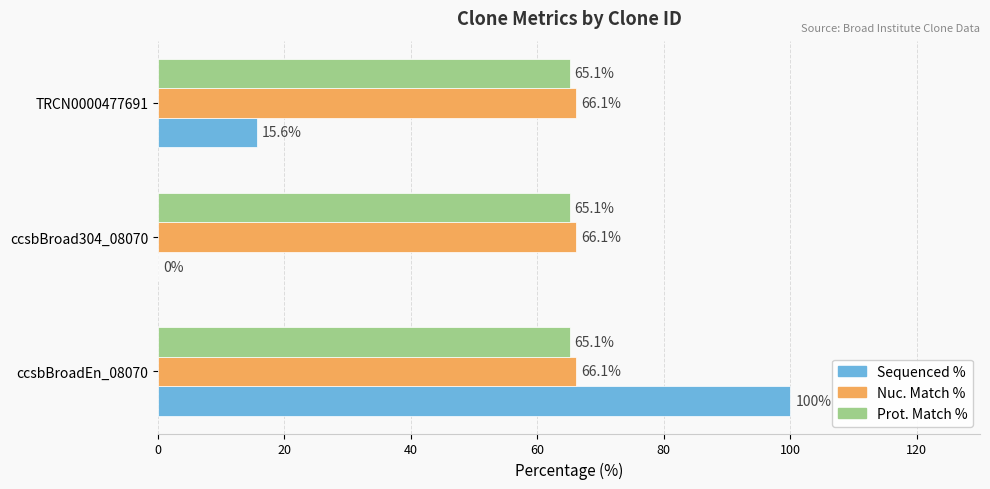

What is the maximum value for Sequenced %?

100.0